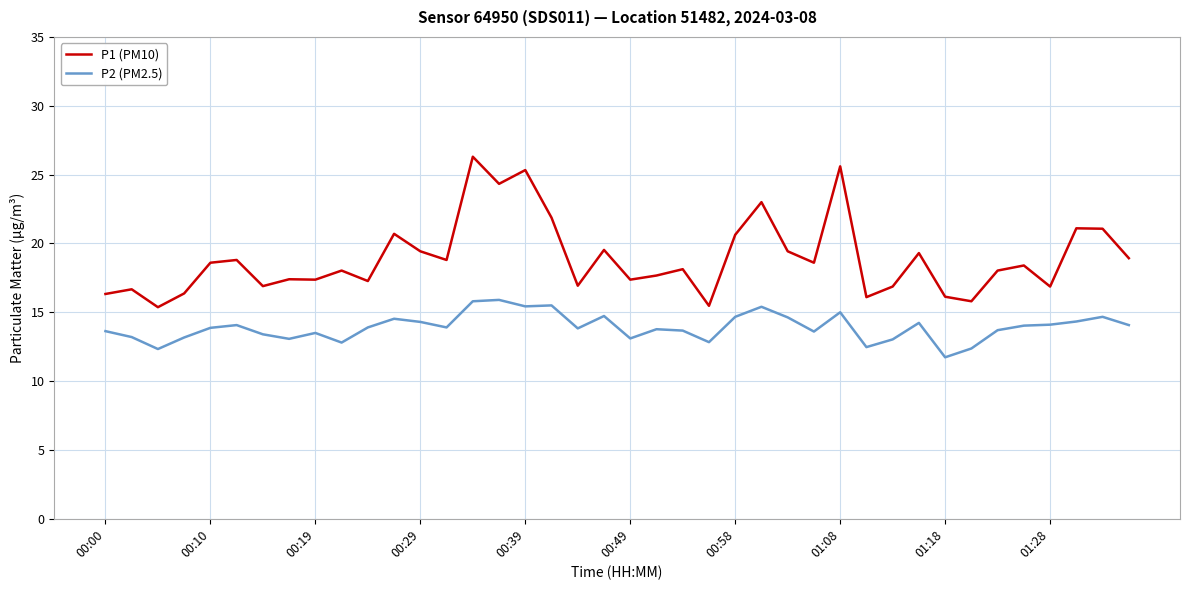

True or false: P2 (PM2.5) and P1 (PM10) intersect in this chart.

False